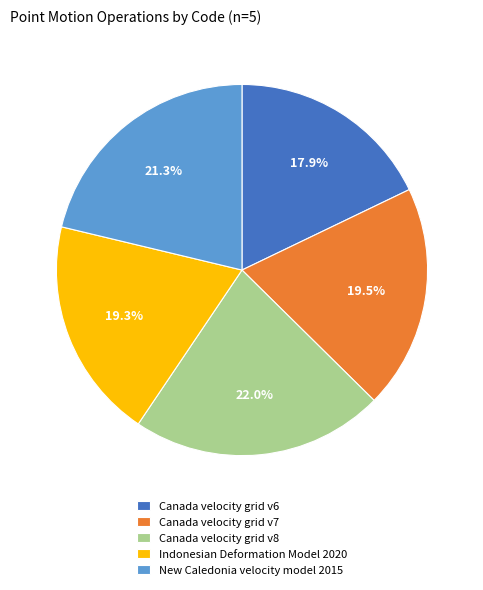

Which has a higher value, Indonesian Deformation Model 2020 or New Caledonia velocity model 2015?

New Caledonia velocity model 2015